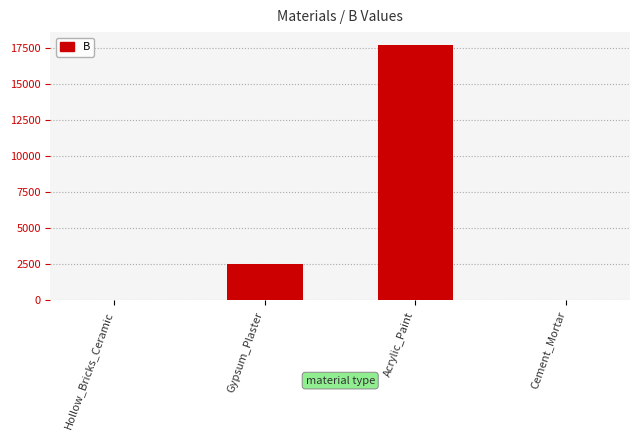

Does the chart contain stacked bars?

No